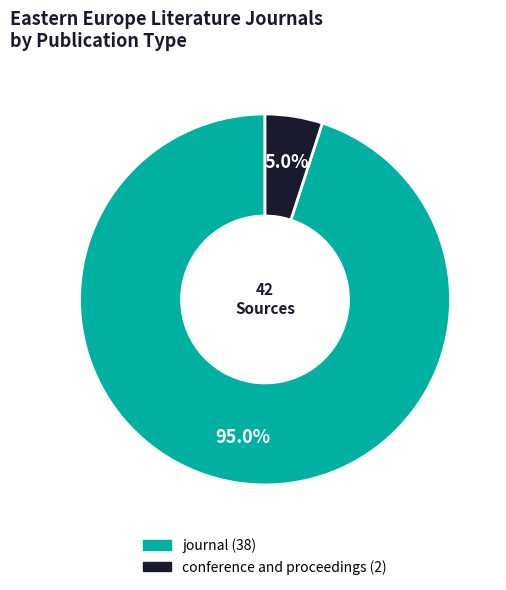

How many segments does this pie chart have?

2